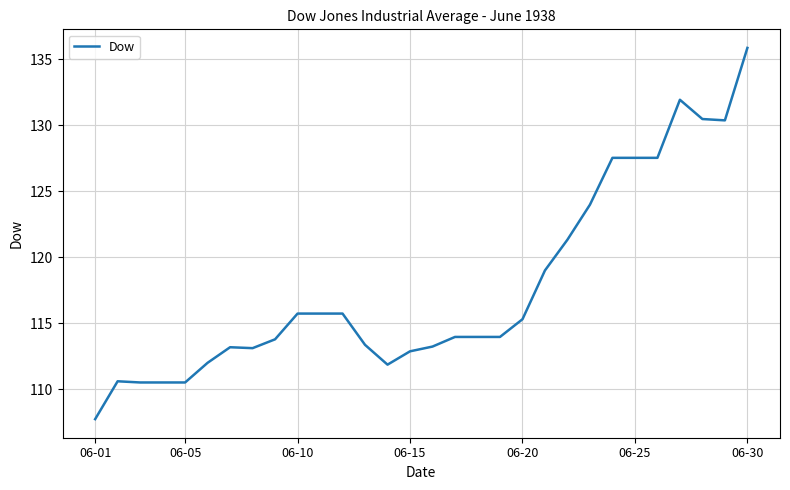

What is the maximum value shown in the chart?

135.9